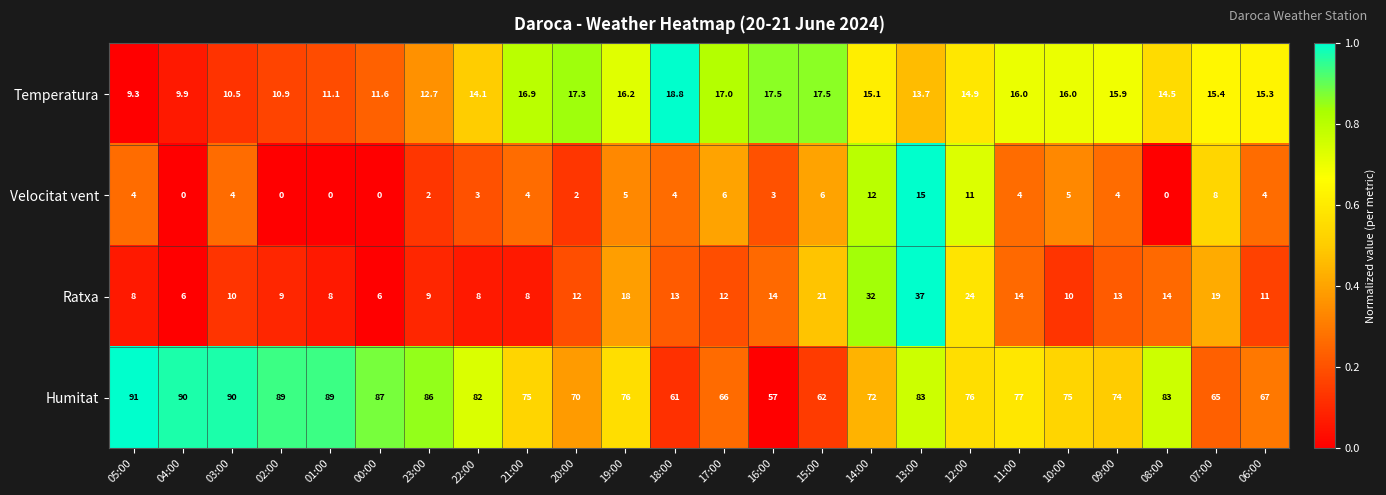

What is the sum of the Humitat values at 01:00 and 00:00?

176.0